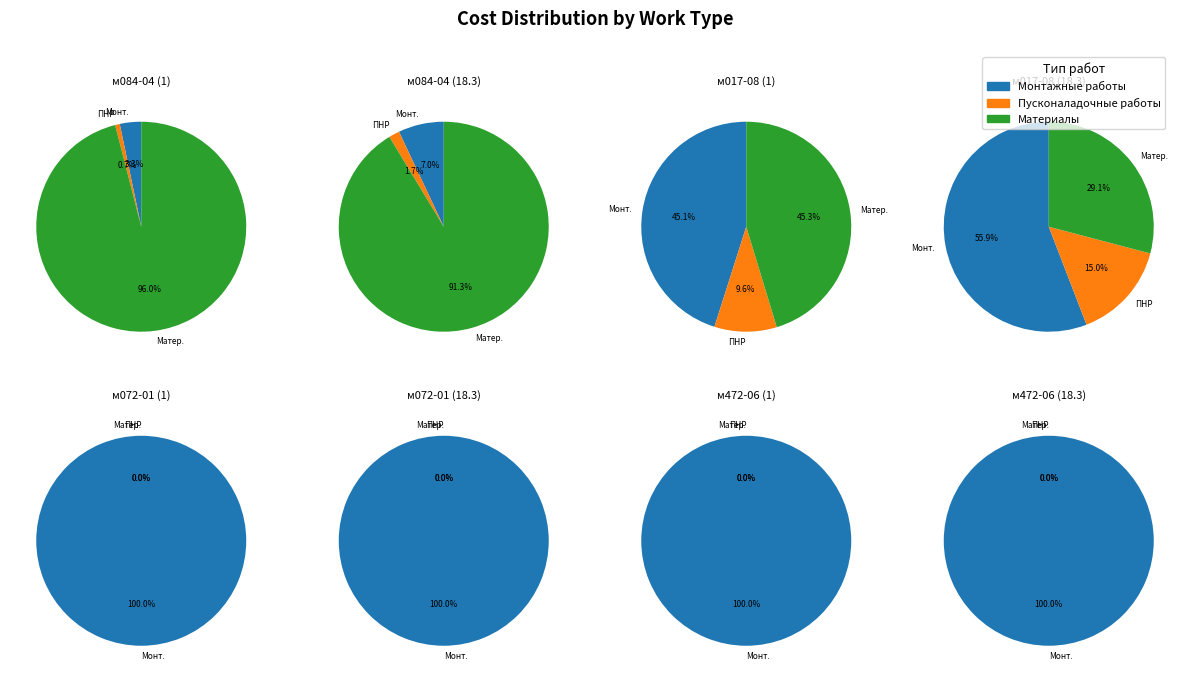

Is м08-01-084-04 (1) the majority of the pie?

No